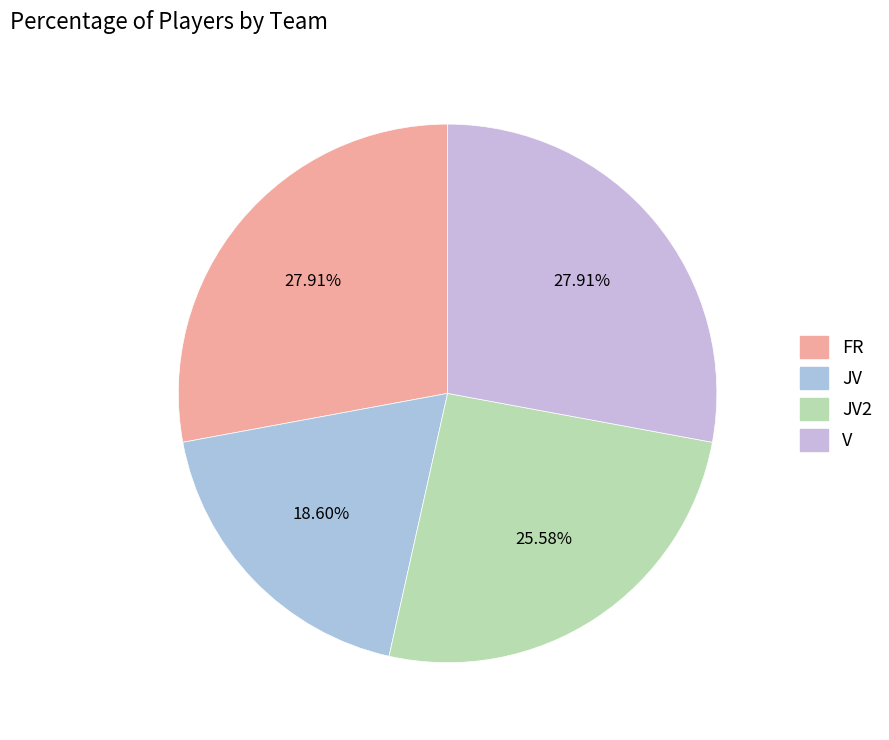

How many slices are in this pie chart?

4